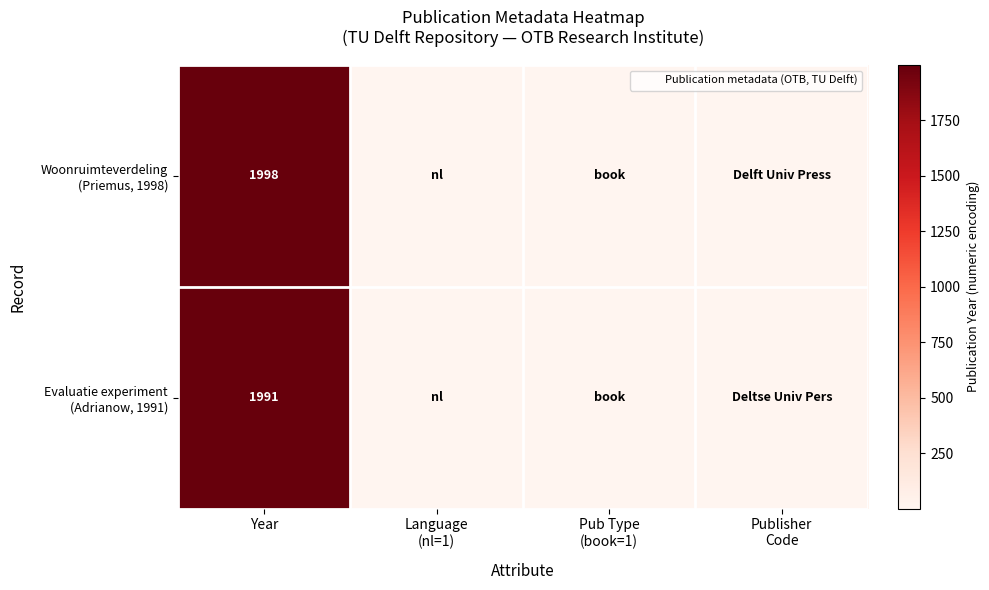

Which series changed the most between Year and Pub Type (book=1)?

Woonruimteverdeling (Priemus, 1998)